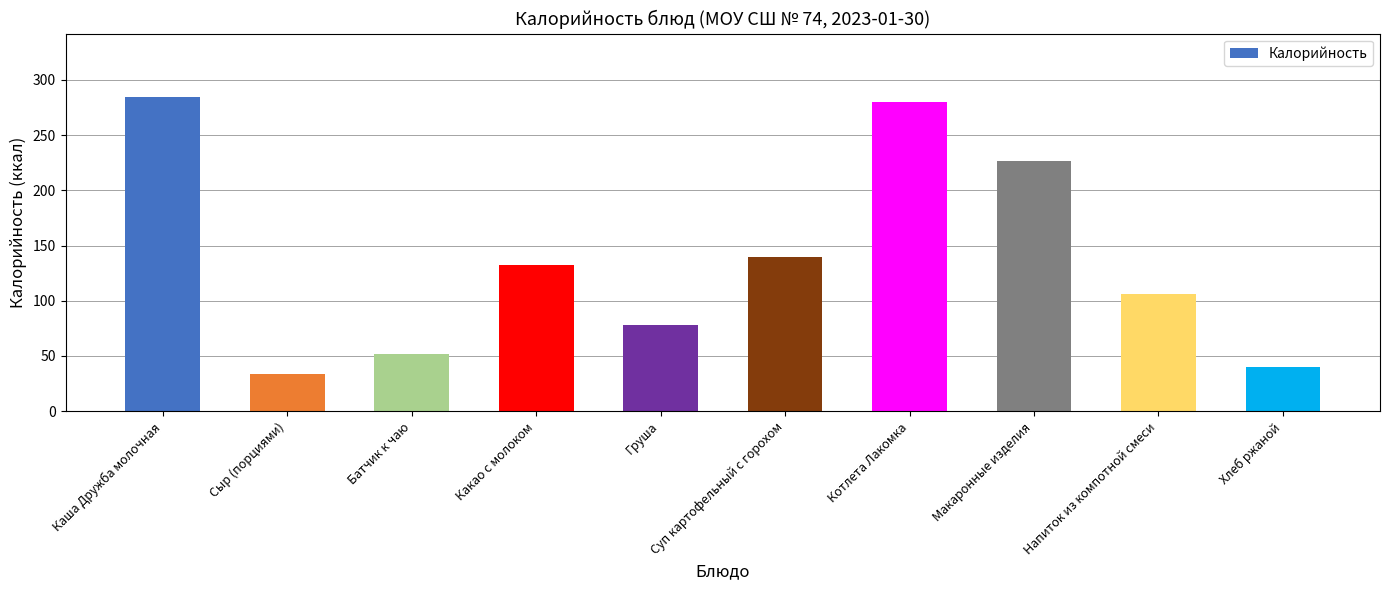

At which category does the chart reach its minimum across all series?

Сыр (порциями)